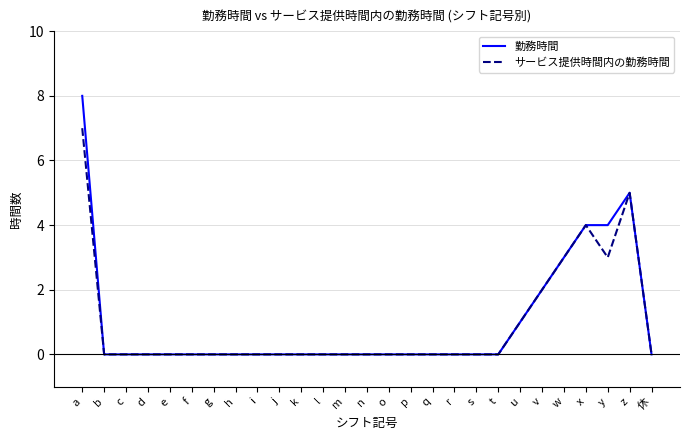

What position from the left is r?

18